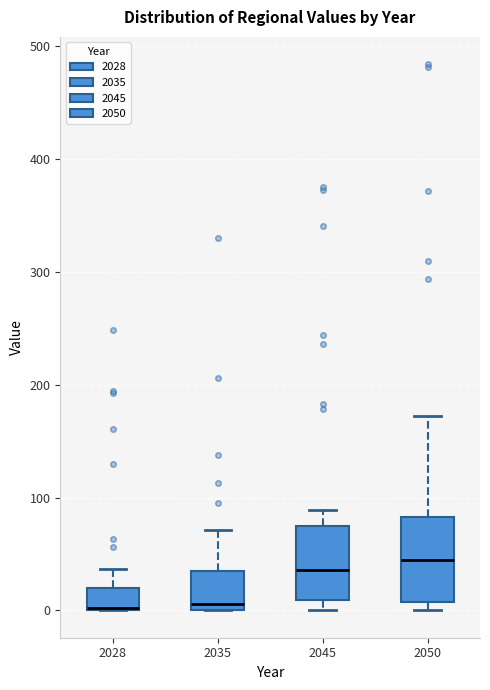

Reading left to right, read every box against the y-axis: the position of its median line, the range the box covers, and the ends of its whiskers. The values are not printed on the chart, so give them approximately, as read against the axis.

2028: median 0, box 0 to 20, whiskers 0 to 40
2035: median 10, box 0 to 40, whiskers 0 to 70
2045: median 40, box 10 to 80, whiskers 0 to 90
2050: median 40, box 10 to 80, whiskers 0 to 170